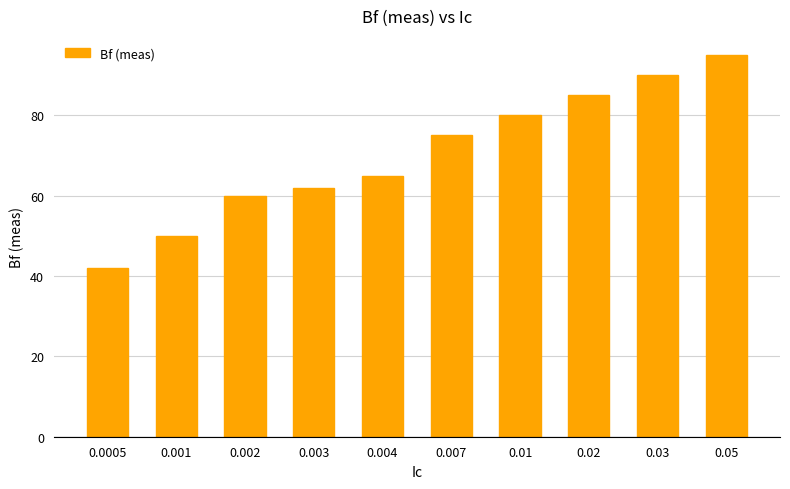

List the labels in order of value, smallest first.

0.0005, 0.001, 0.002, 0.003, 0.004, 0.007, 0.01, 0.02, 0.03, 0.05